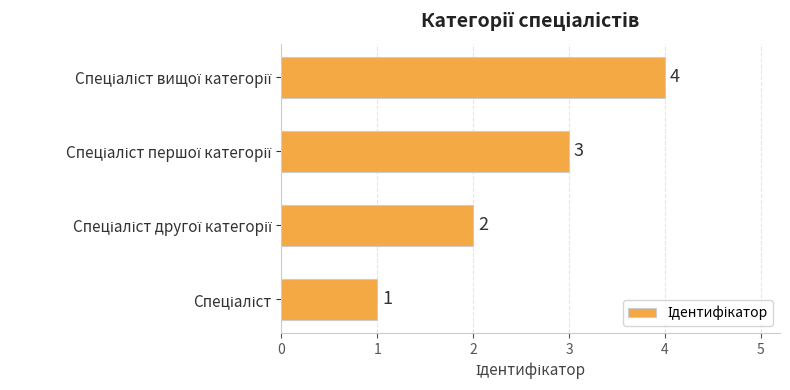

What is the difference between the maximum and minimum values?

3